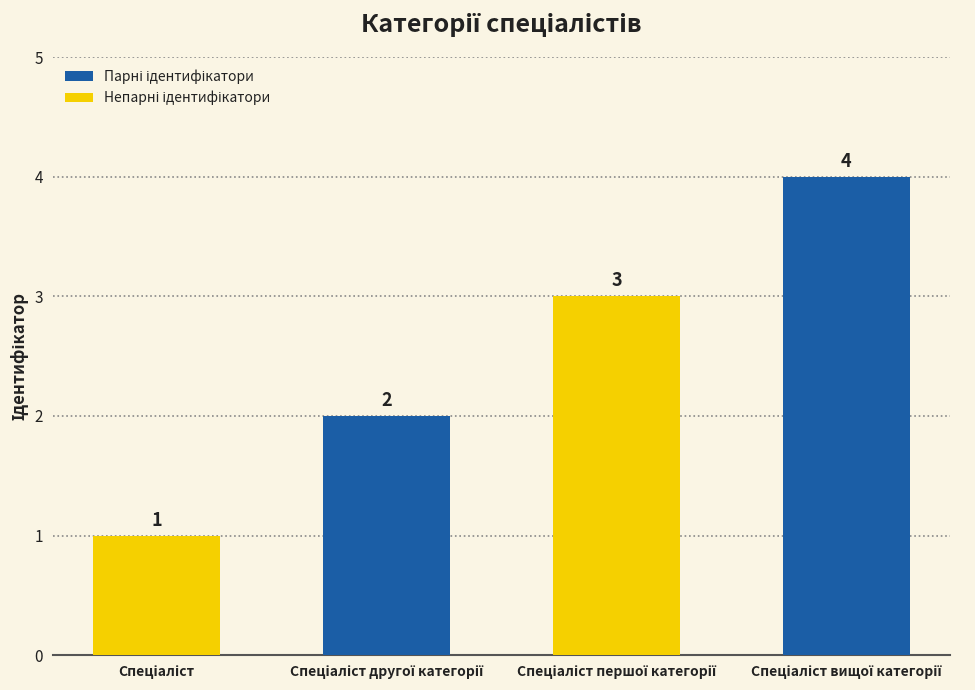

What is the maximum value shown in the chart?

4